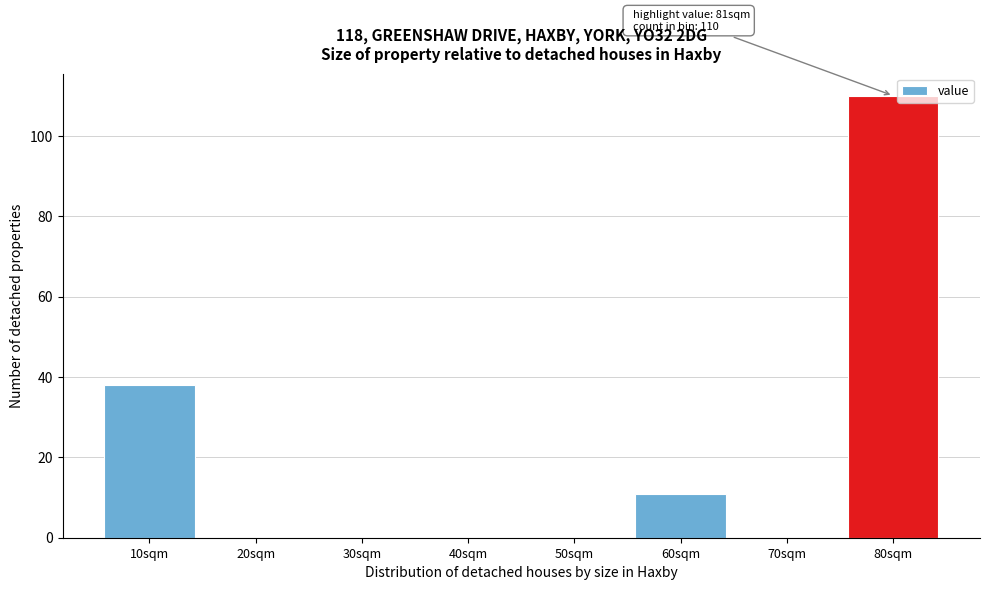

Reading left to right, what are all the values shown in this chart?

10sqm=38	20sqm=0	30sqm=0	40sqm=0	50sqm=0	60sqm=11	70sqm=0	80sqm=110